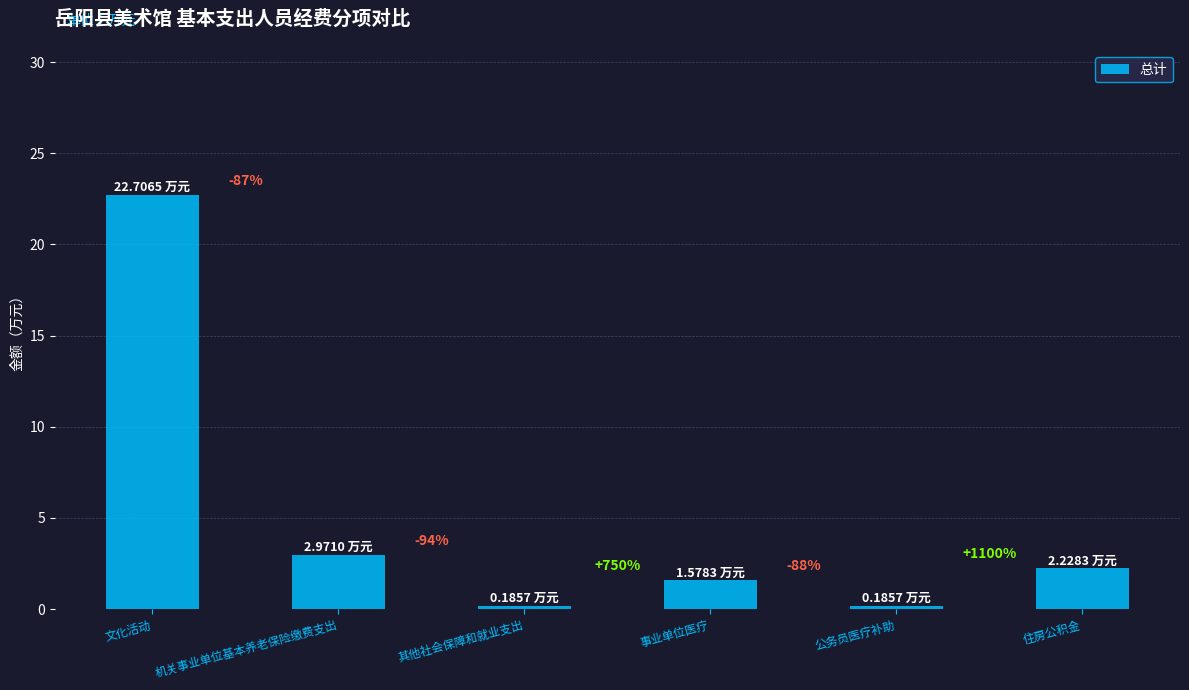

What position from the right is 机关事业单位基本养老保险缴费支出?

5